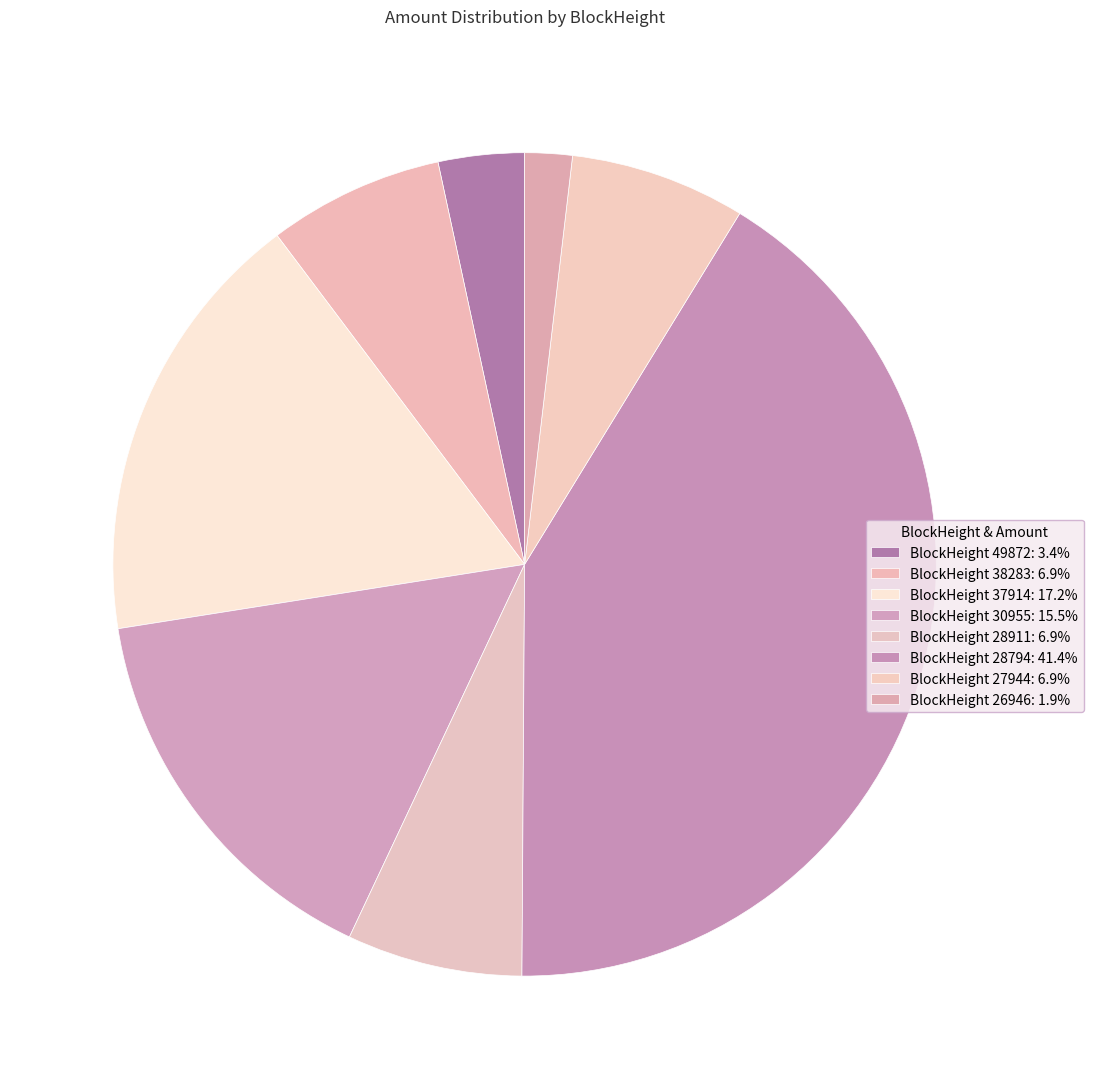

How many slices are in this pie chart?

8